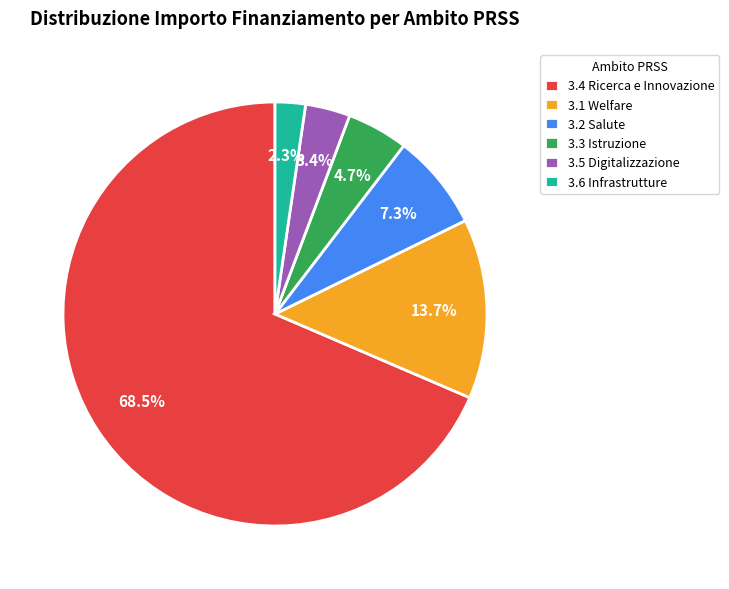

What is the ratio of the value at 3.5 Digitalizzazione to the value at 3.6 Infrastrutture?

1.5